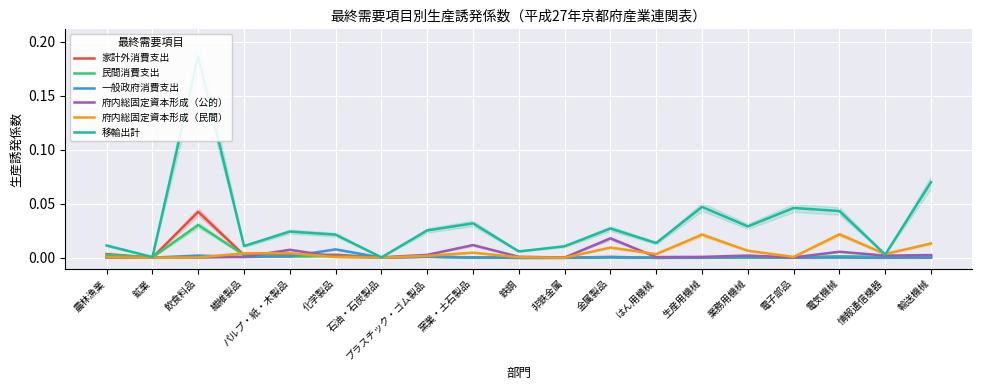

Reading left to right, extract all data points from this chart.

家計外消費支出: 農林漁業=0.0	鉱業=0.0	飲食料品=0.0	繊維製品=0.0	パルプ・紙・木製品=0.0	化学製品=0.0	石油・石炭製品=0.0	プラスチック・ゴム製品=0.0	窯業・土石製品=0.0	鉄鋼=0.0	非鉄金属=0.0	金属製品=0.0	はん用機械=0.0	生産用機械=0.0	業務用機械=0.0	電子部品=0.0	電気機械=0.0	情報通信機器=0.0	輸送機械=0.0
民間消費支出: 農林漁業=0.0	鉱業=0.0	飲食料品=0.0	繊維製品=0.0	パルプ・紙・木製品=0.0	化学製品=0.0	石油・石炭製品=0.0	プラスチック・ゴム製品=0.0	窯業・土石製品=0.0	鉄鋼=0.0	非鉄金属=0.0	金属製品=0.0	はん用機械=0.0	生産用機械=0.0	業務用機械=0.0	電子部品=0.0	電気機械=0.0	情報通信機器=0.0	輸送機械=0.0
一般政府消費支出: 農林漁業=0.0	鉱業=0.0	飲食料品=0.0	繊維製品=0.0	パルプ・紙・木製品=0.0	化学製品=0.0	石油・石炭製品=0.0	プラスチック・ゴム製品=0.0	窯業・土石製品=0.0	鉄鋼=0.0	非鉄金属=0.0	金属製品=0.0	はん用機械=0.0	生産用機械=0.0	業務用機械=0.0	電子部品=0.0	電気機械=0.0	情報通信機器=0.0	輸送機械=0.0
府内総固定資本形成（公的）: 農林漁業=0.0	鉱業=0.0	飲食料品=0.0	繊維製品=0.0	パルプ・紙・木製品=0.0	化学製品=0.0	石油・石炭製品=0.0	プラスチック・ゴム製品=0.0	窯業・土石製品=0.0	鉄鋼=0.0	非鉄金属=0.0	金属製品=0.0	はん用機械=0.0	生産用機械=0.0	業務用機械=0.0	電子部品=0.0	電気機械=0.0	情報通信機器=0.0	輸送機械=0.0
府内総固定資本形成（民間）: 農林漁業=0.0	鉱業=0.0	飲食料品=0.0	繊維製品=0.0	パルプ・紙・木製品=0.0	化学製品=0.0	石油・石炭製品=0.0	プラスチック・ゴム製品=0.0	窯業・土石製品=0.0	鉄鋼=0.0	非鉄金属=0.0	金属製品=0.0	はん用機械=0.0	生産用機械=0.0	業務用機械=0.0	電子部品=0.0	電気機械=0.0	情報通信機器=0.0	輸送機械=0.0
移輸出計: 農林漁業=0.0	鉱業=0.0	飲食料品=0.2	繊維製品=0.0	パルプ・紙・木製品=0.0	化学製品=0.0	石油・石炭製品=0.0	プラスチック・ゴム製品=0.0	窯業・土石製品=0.0	鉄鋼=0.0	非鉄金属=0.0	金属製品=0.0	はん用機械=0.0	生産用機械=0.0	業務用機械=0.0	電子部品=0.0	電気機械=0.0	情報通信機器=0.0	輸送機械=0.1